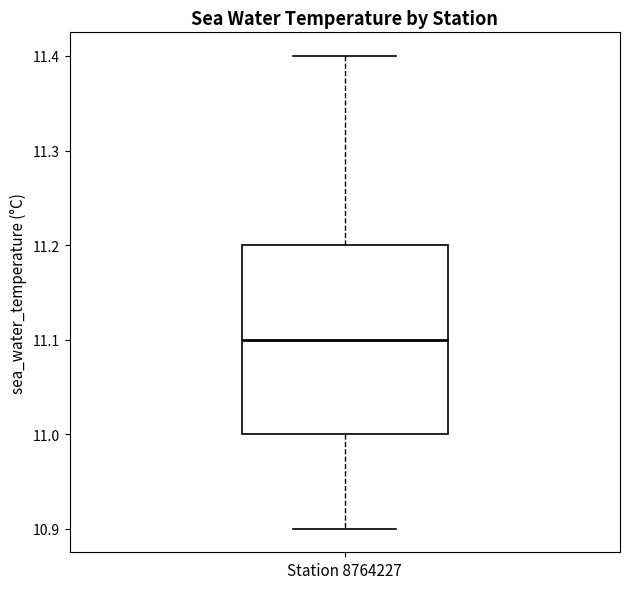

Transcribe this box plot: give where the median line is, the range the box spans, and where the two whiskers end, as read against the y-axis. The values are not printed on the chart, so give them approximately, as read against the axis.

median 11.1, box 11.0 to 11.2, whiskers 10.9 to 11.4